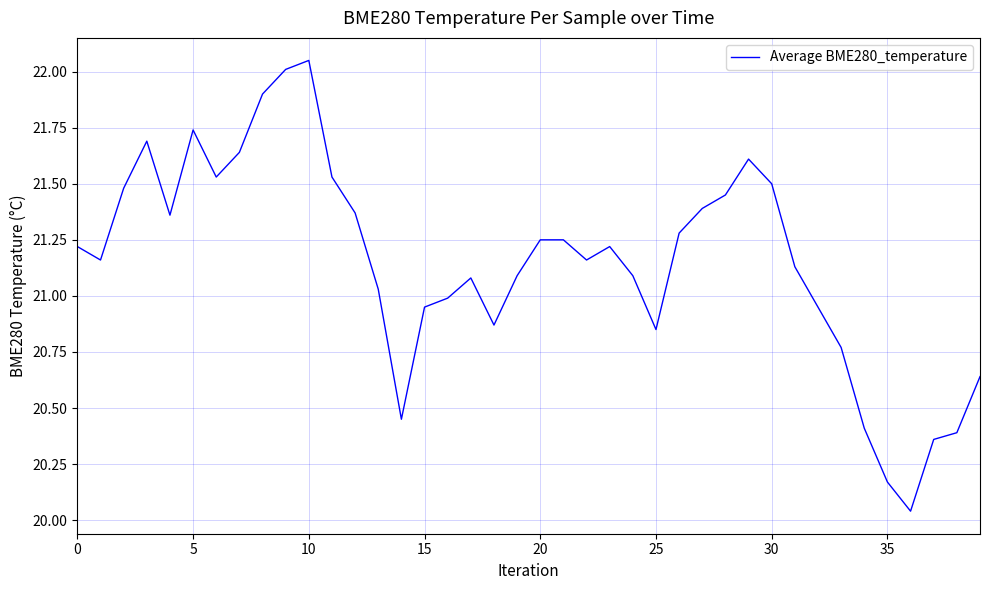

What is the difference between the maximum and minimum values?

2.0